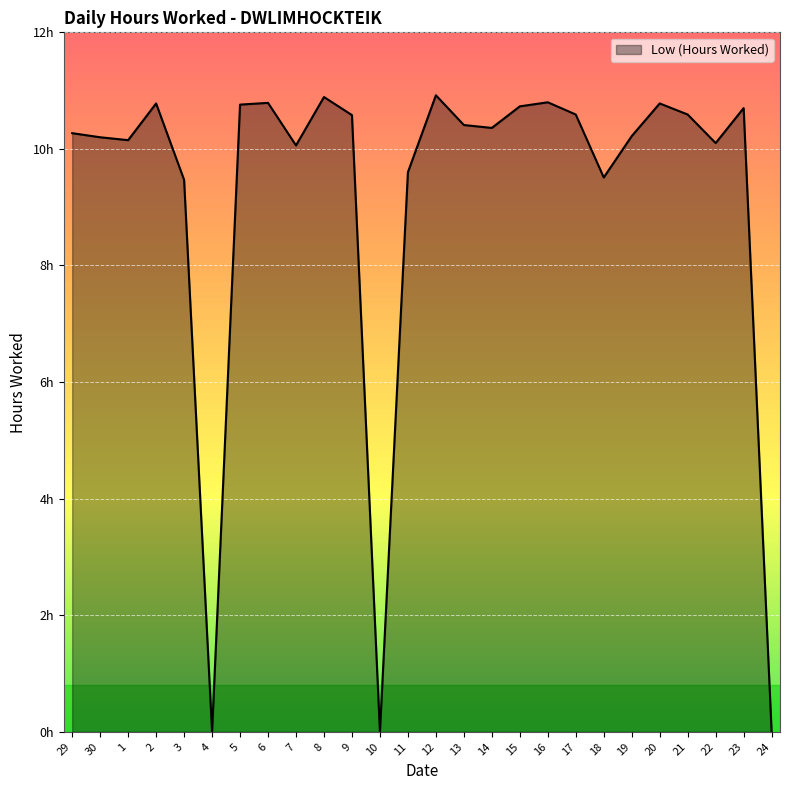

Does the chart display data point markers on the line(s)?

No